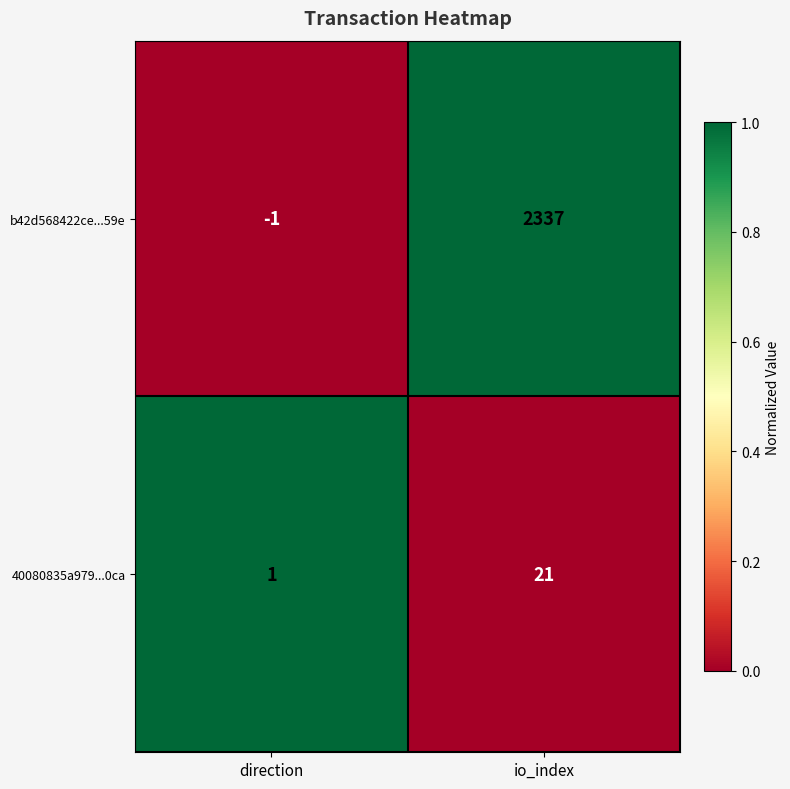

Count the number of categories in the chart.

2